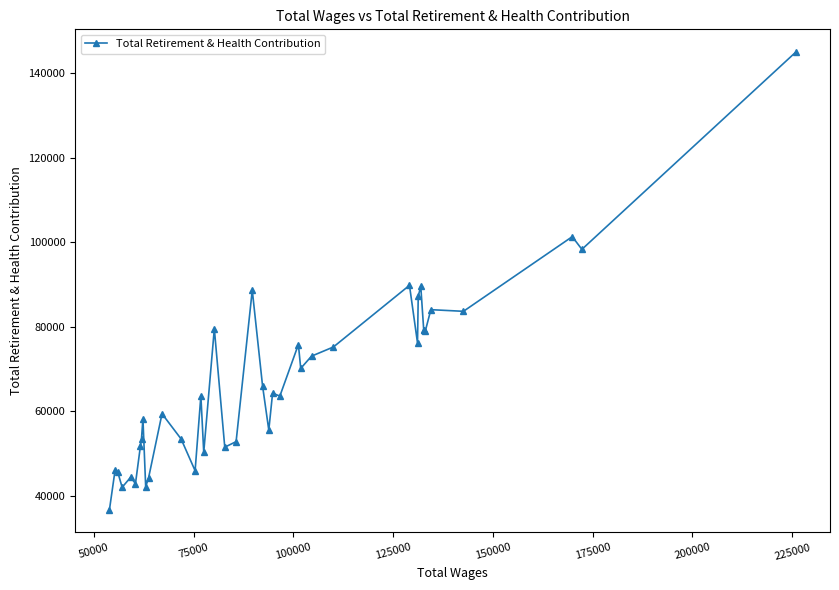

What is the value of the 9th point from the left?

58254